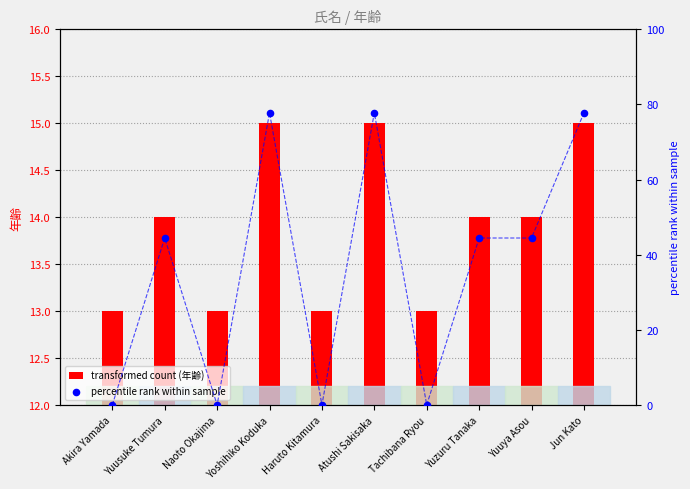

Which has a higher value, Atushi Sakisaka or Jun Kato?

Atushi Sakisaka